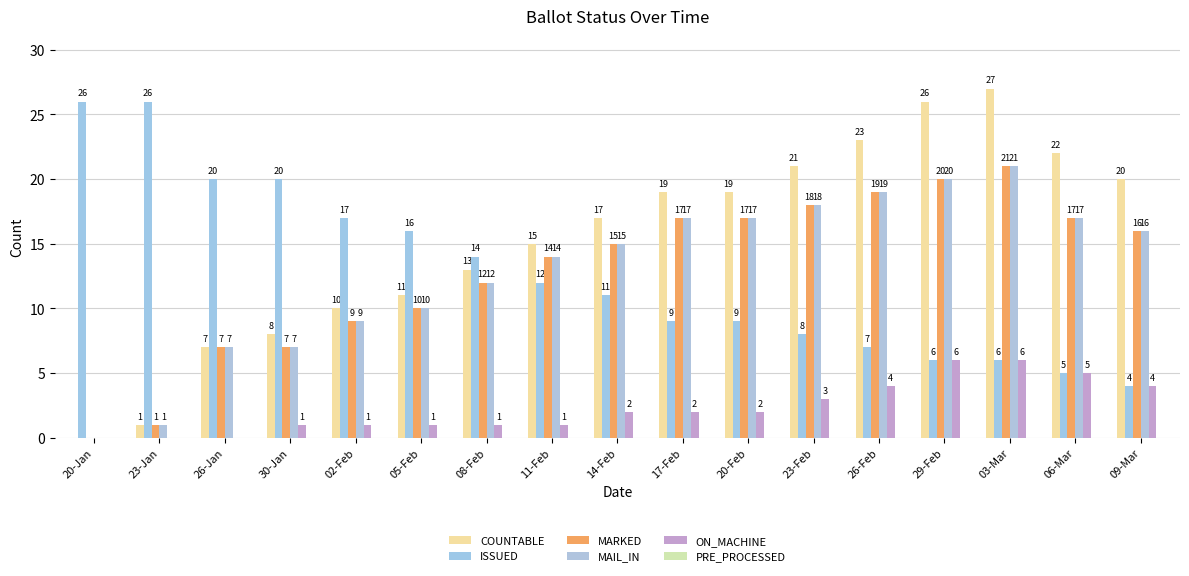

What is the total value across all series at 06-Mar?

66